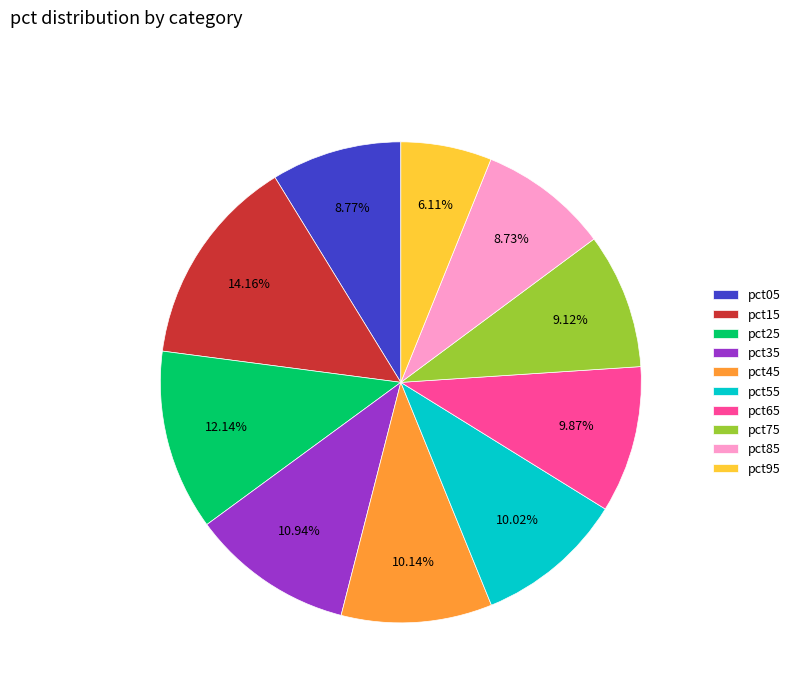

Does any single category account for the majority?

No